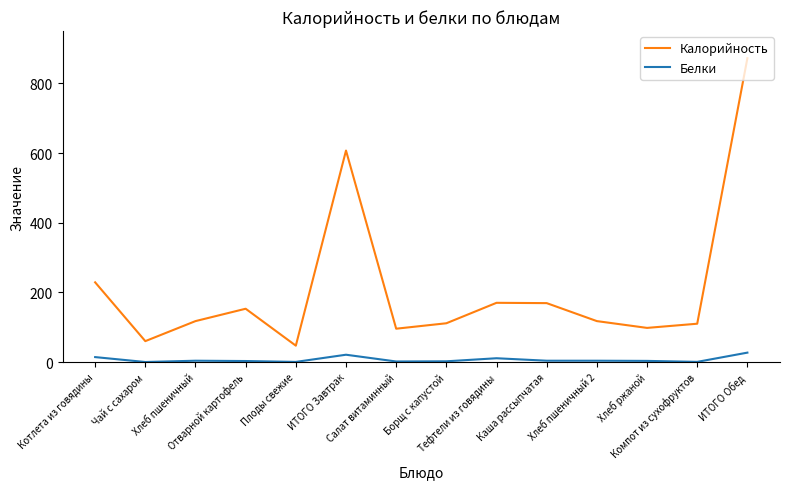

What is the minimum value for Калорийность?

47.0